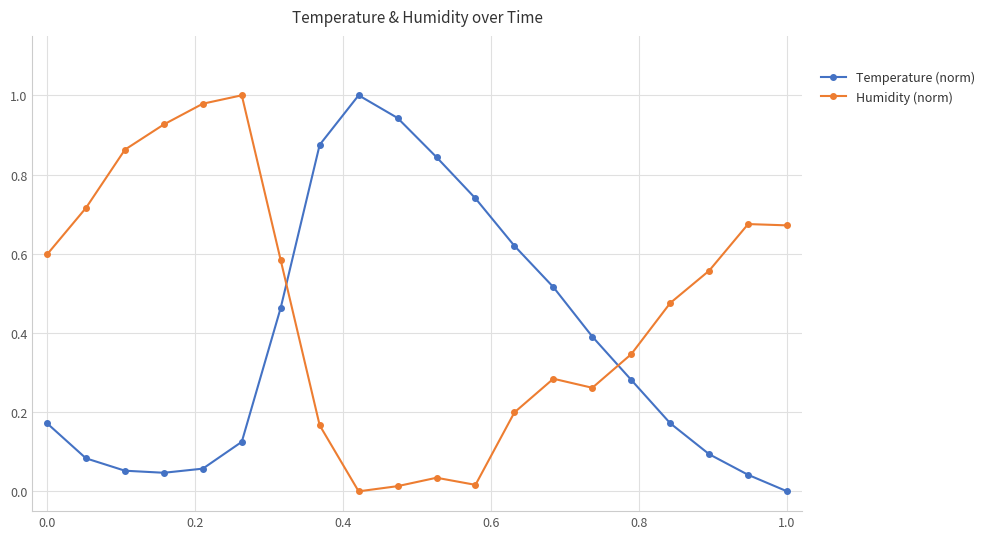

How many intersections are there between Temperature (norm) and Humidity (norm)?

2